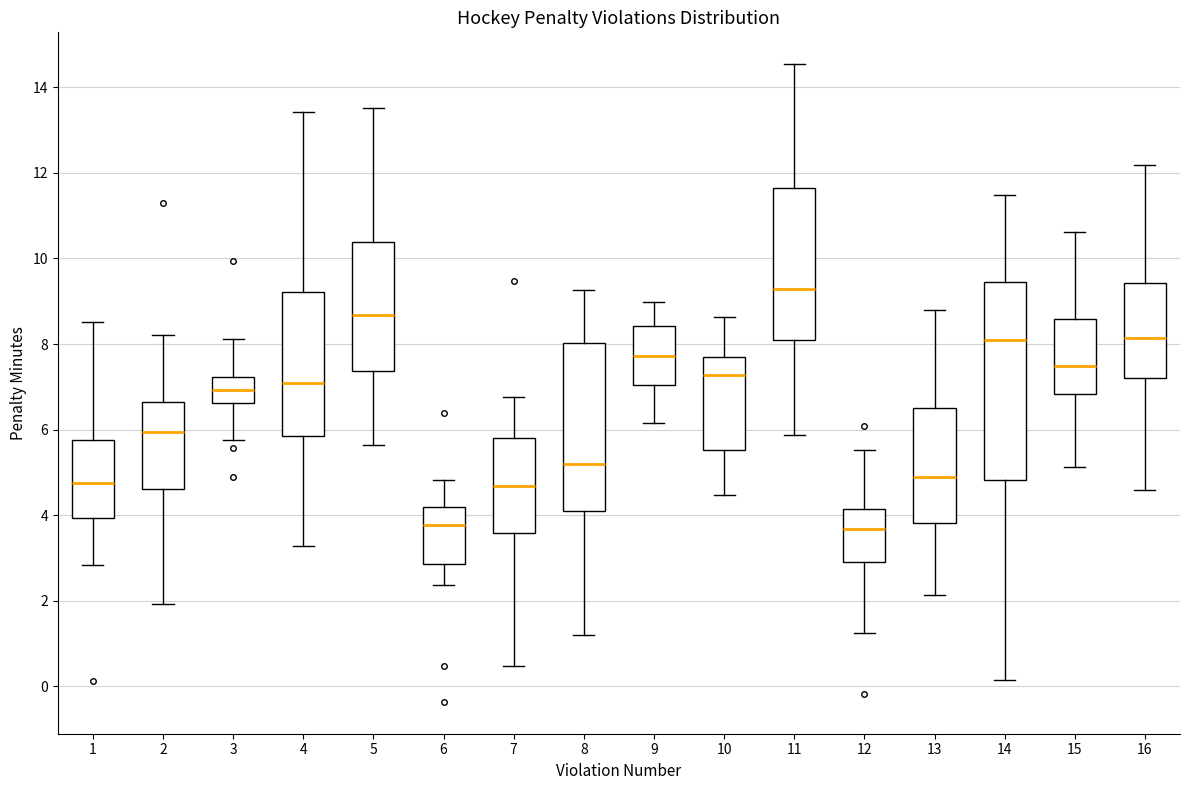

Which box is the tallest, from its lower edge to its upper edge?

14